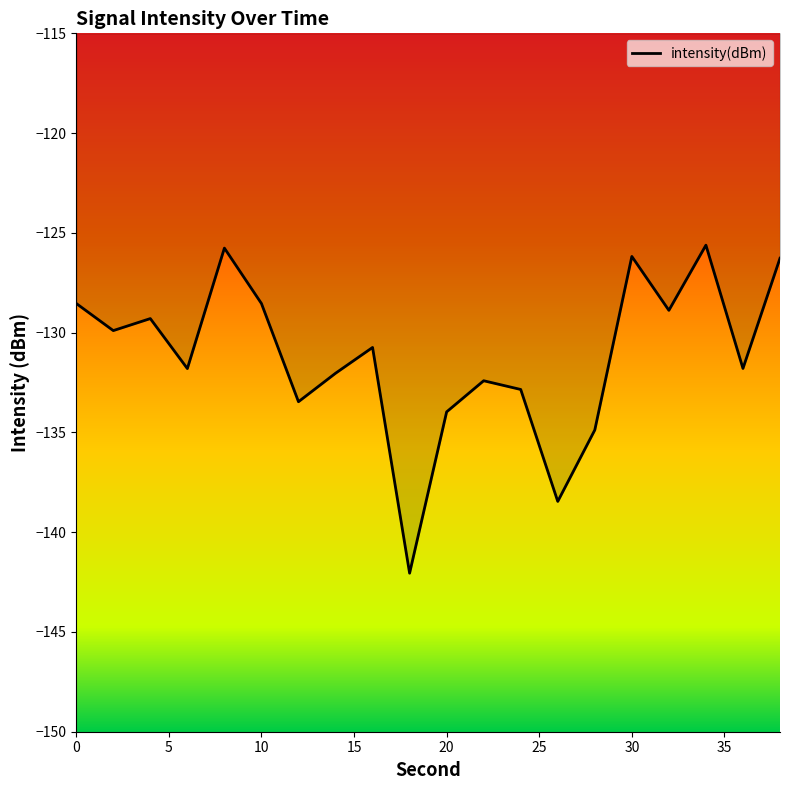

What is the greatest value displayed?

-125.6